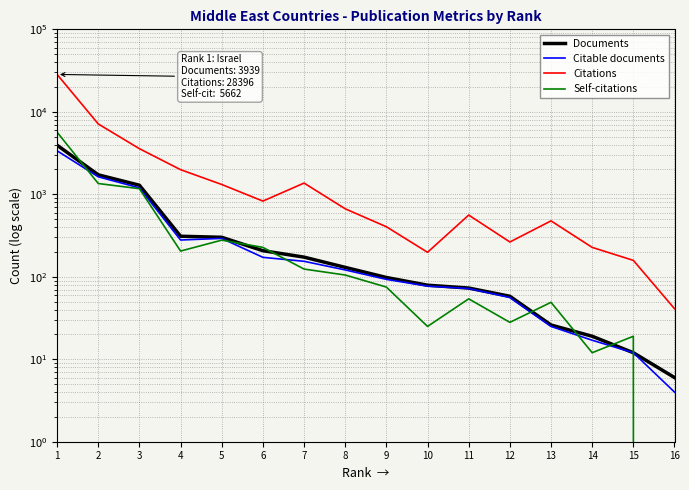

Which has a higher value, 1 or 10?

1